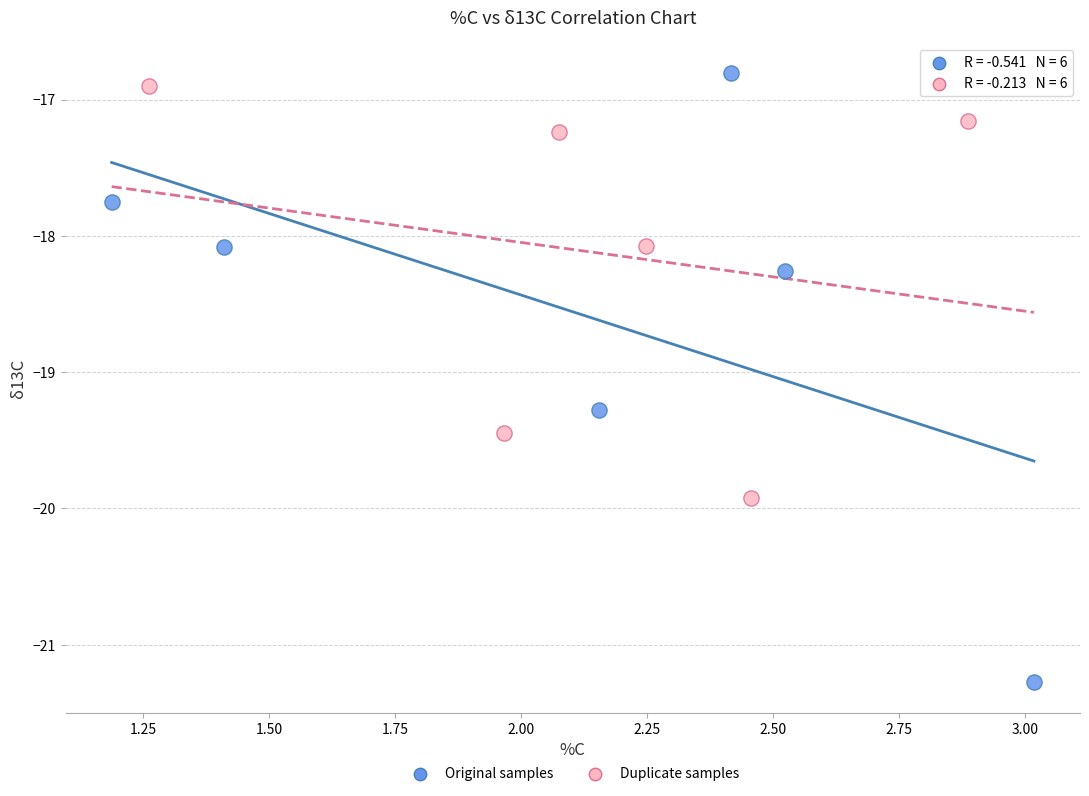

Which series has the largest Y range (max minus min)?

Original samples